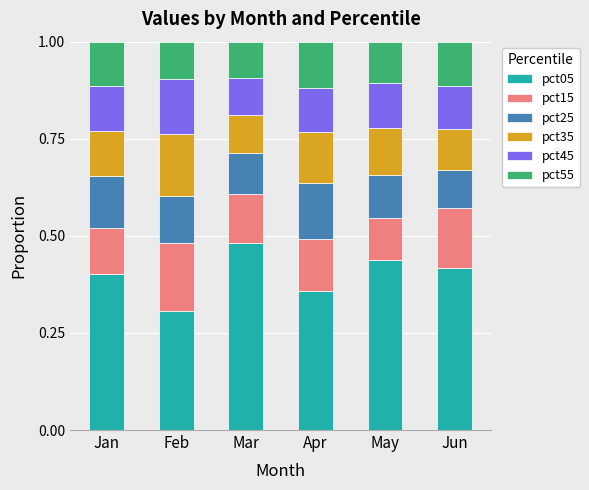

What is the value of the pct05 bar at the 2nd from the left?

0.3